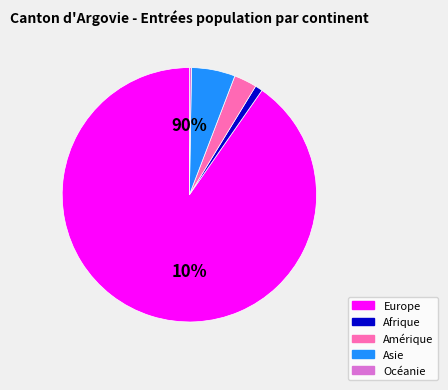

Which category has the smallest portion of the pie?

Océanie